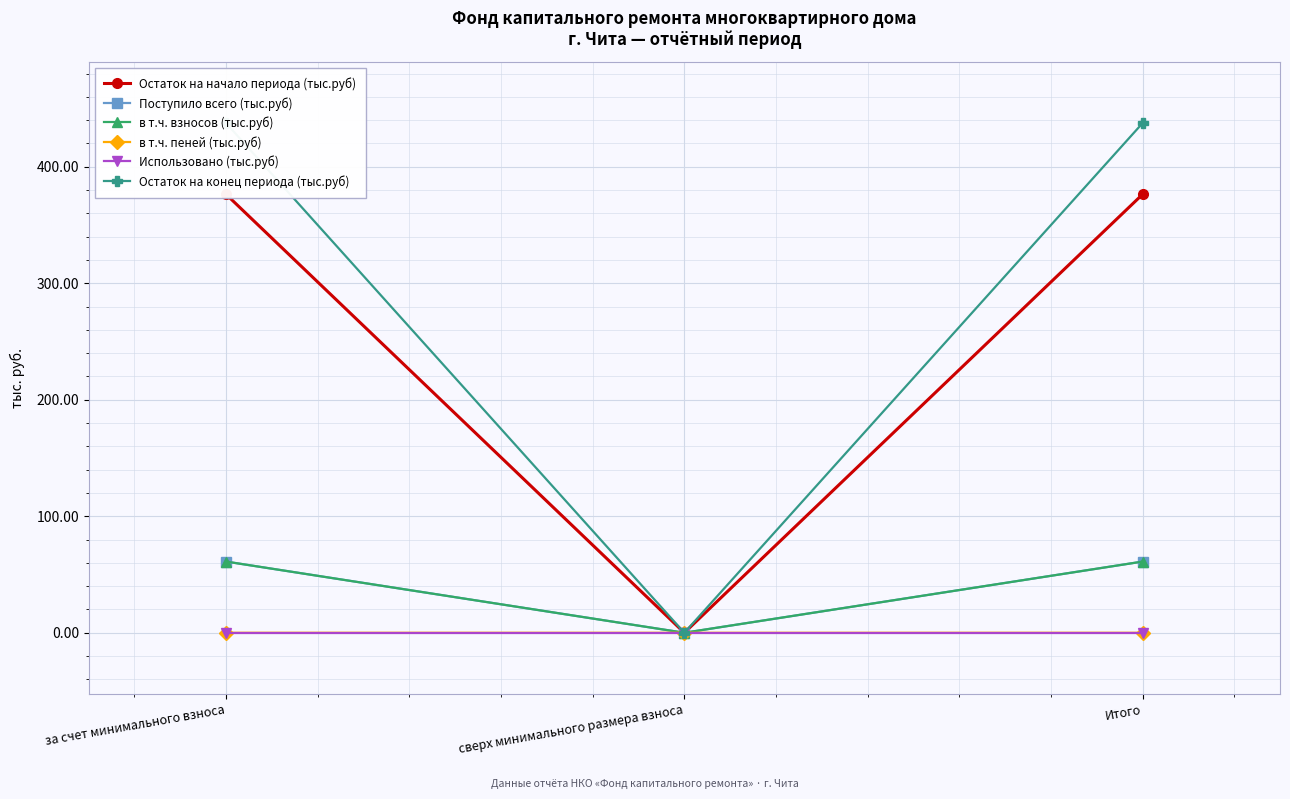

How many lines are shown in the chart?

6